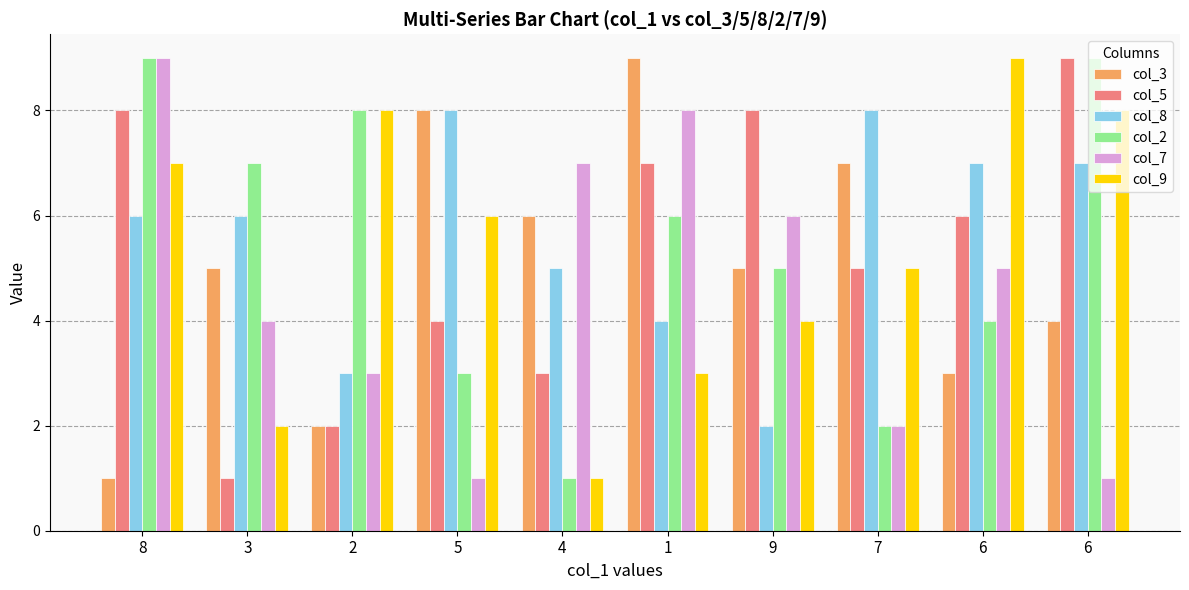

Count the number of categories in the chart.

10